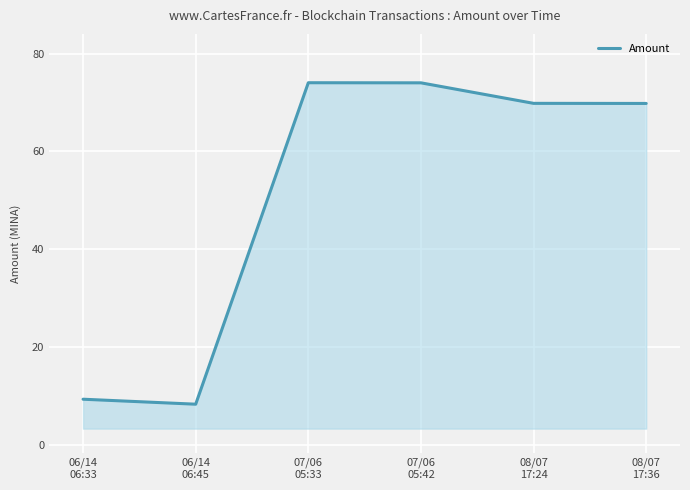

How many interior local peaks (higher than both neighbors) does the data have?

1